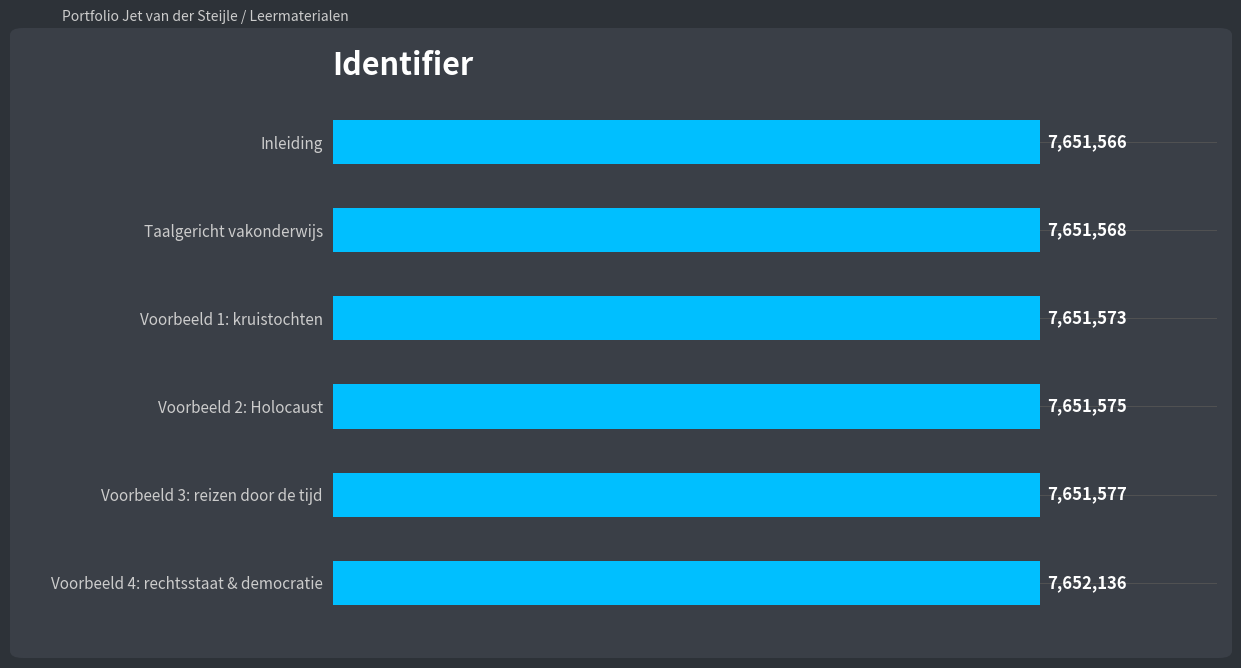

Rank the categories by value from lowest to highest.

Inleiding, Taalgericht vakonderwijs, Voorbeeld 1: kruistochten, Voorbeeld 2: Holocaust, Voorbeeld 3: reizen door de tijd, Voorbeeld 4: rechtsstaat & democratie